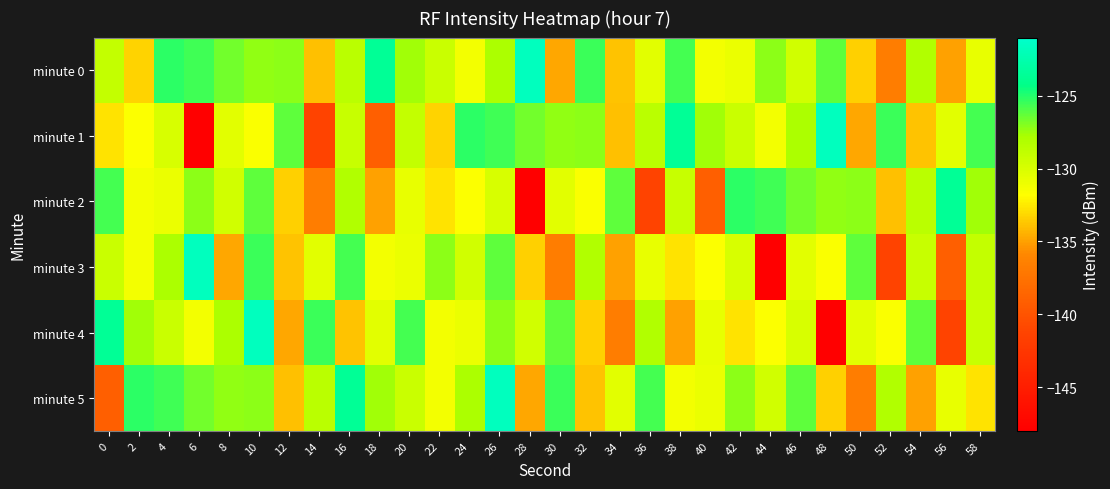

Reading left to right, what are all the values shown in this chart?

minute 0: 0=-129.0	2=-133.3	4=-125.2	6=-125.6	8=-126.6	10=-127.3	12=-127.1	14=-133.9	16=-128.5	18=-123.6	20=-127.6	22=-129.3	24=-131.2	26=-127.9	28=-121.7	30=-134.8	32=-125.5	34=-133.8	36=-130.5	38=-125.7	40=-131.3	42=-130.9	44=-127.1	46=-129.6	48=-126.3	50=-133.4	52=-136.7	54=-128.1	56=-135.0	58=-130.8
minute 1: 0=-132.7	2=-131.7	4=-129.9	6=-148.0	8=-130.5	10=-131.6	12=-126.2	14=-141.3	16=-129.2	18=-139.1	20=-129.0	22=-133.3	24=-125.2	26=-125.6	28=-126.6	30=-127.3	32=-127.1	34=-133.9	36=-128.5	38=-123.6	40=-127.6	42=-129.3	44=-131.2	46=-127.9	48=-121.7	50=-134.8	52=-125.5	54=-133.8	56=-130.5	58=-125.7
minute 2: 0=-125.7	2=-131.3	4=-130.9	6=-127.1	8=-129.6	10=-126.3	12=-133.4	14=-136.7	16=-128.1	18=-135.0	20=-130.8	22=-132.7	24=-131.7	26=-129.9	28=-148.0	30=-130.5	32=-131.6	34=-126.2	36=-141.3	38=-129.2	40=-139.1	42=-125.2	44=-125.6	46=-126.6	48=-127.3	50=-127.1	52=-133.9	54=-128.5	56=-123.6	58=-127.6
minute 3: 0=-129.3	2=-131.2	4=-127.9	6=-121.7	8=-134.8	10=-125.5	12=-133.8	14=-130.5	16=-125.7	18=-131.3	20=-130.9	22=-127.1	24=-129.6	26=-126.3	28=-133.4	30=-136.7	32=-128.1	34=-135.0	36=-130.8	38=-132.7	40=-131.7	42=-129.9	44=-148.0	46=-130.5	48=-131.6	50=-126.2	52=-141.3	54=-129.2	56=-139.1	58=-129.0
minute 4: 0=-123.6	2=-127.6	4=-129.3	6=-131.2	8=-127.9	10=-121.7	12=-134.8	14=-125.5	16=-133.8	18=-130.5	20=-125.7	22=-131.3	24=-130.9	26=-127.1	28=-129.6	30=-126.3	32=-133.4	34=-136.7	36=-128.1	38=-135.0	40=-130.8	42=-132.7	44=-131.7	46=-129.9	48=-148.0	50=-130.5	52=-131.6	54=-126.2	56=-141.3	58=-129.2
minute 5: 0=-139.1	2=-125.2	4=-125.6	6=-126.6	8=-127.3	10=-127.1	12=-133.9	14=-128.5	16=-123.6	18=-127.6	20=-129.3	22=-131.2	24=-127.9	26=-121.7	28=-134.8	30=-125.5	32=-133.8	34=-130.5	36=-125.7	38=-131.3	40=-130.9	42=-127.1	44=-129.6	46=-126.3	48=-133.4	50=-136.7	52=-128.1	54=-135.0	56=-130.8	58=-132.7